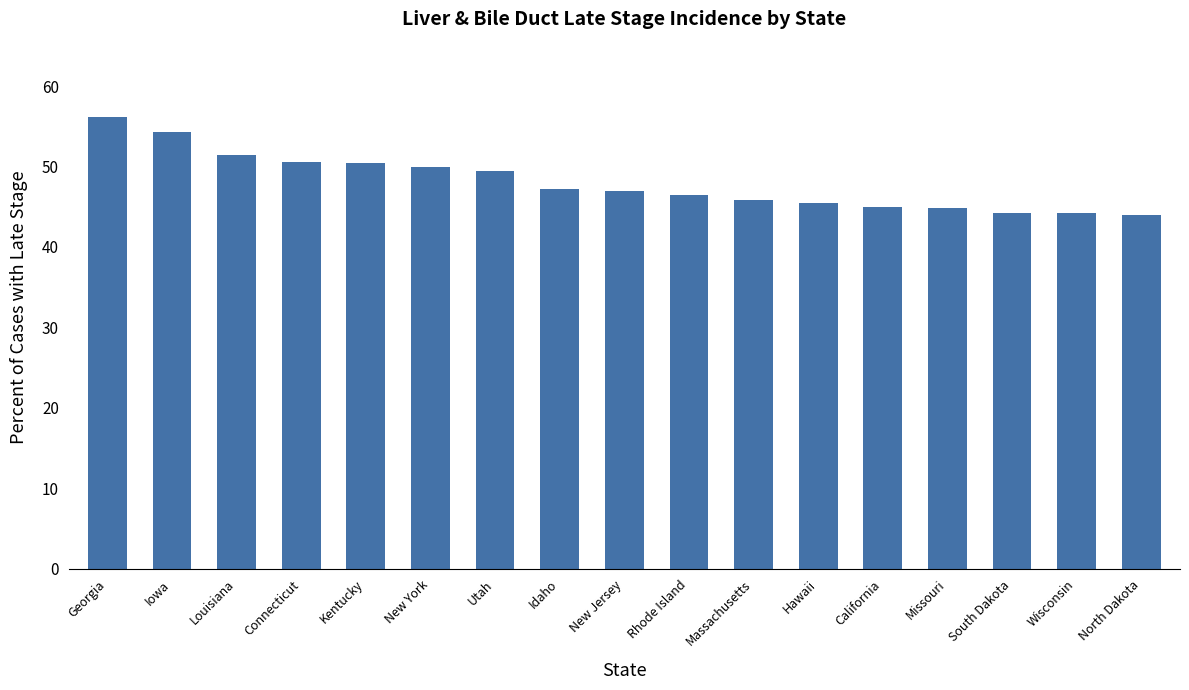

Are the bars horizontal?

No